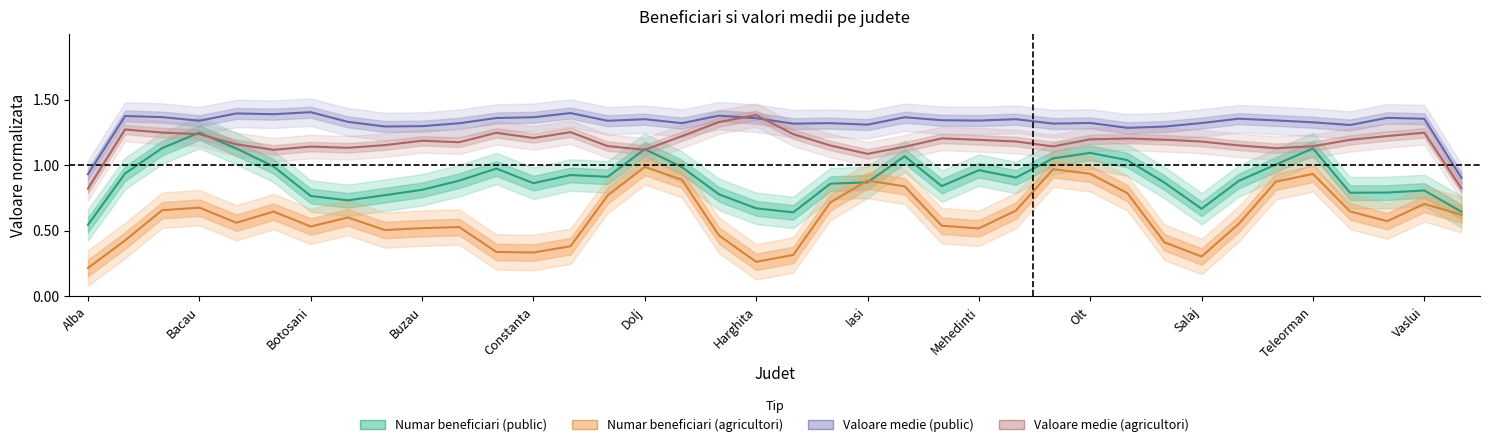

At how many categories does at least one series exceed 0?

38